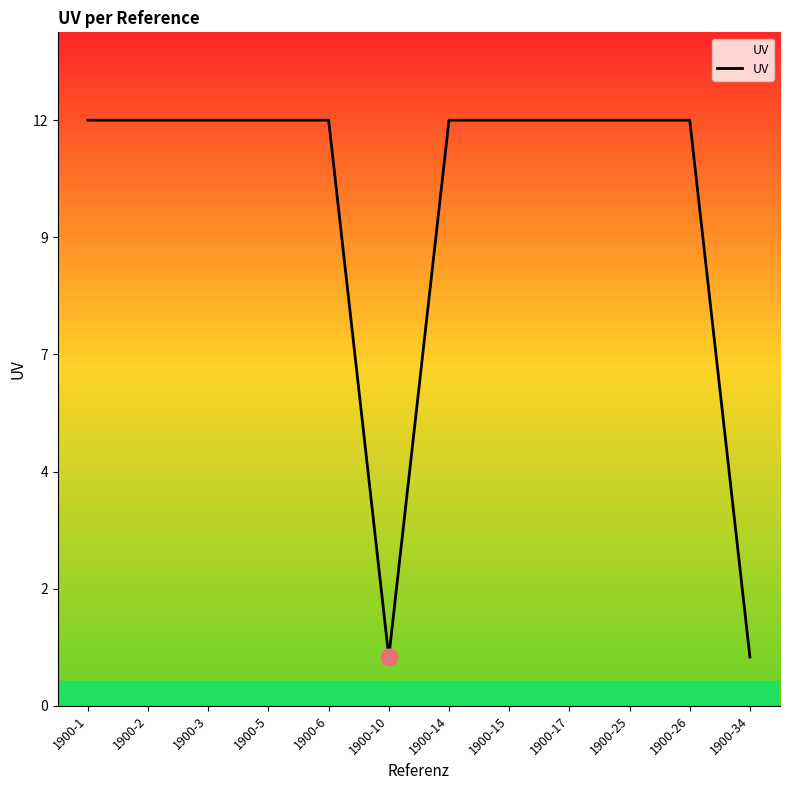

Reading right to left, list all the values displayed in this chart.

1	12	12	12	12	12	1	12	12	12	12	12